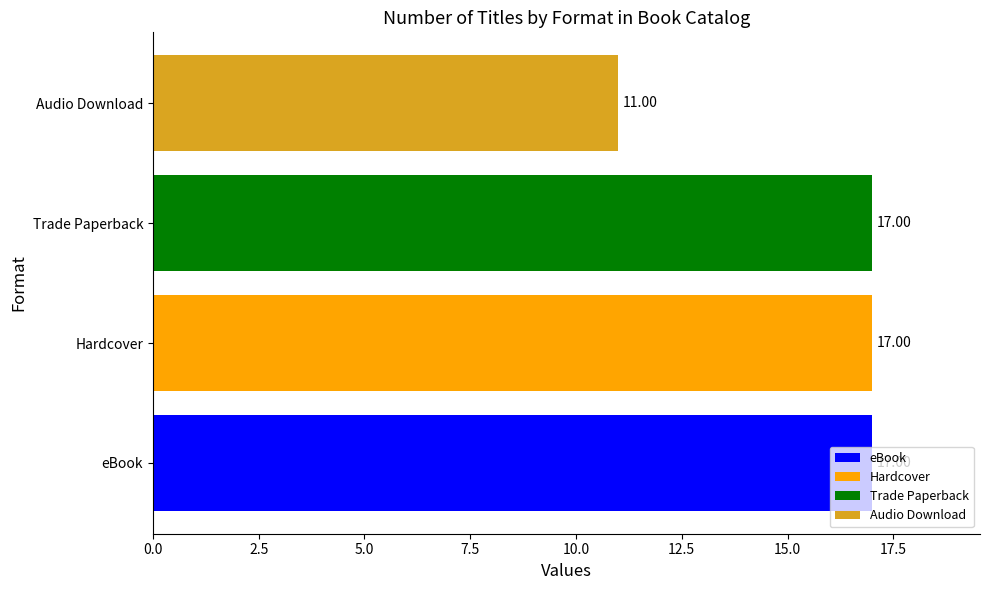

Approximately how many times larger is the value at eBook compared to Hardcover?

1.0